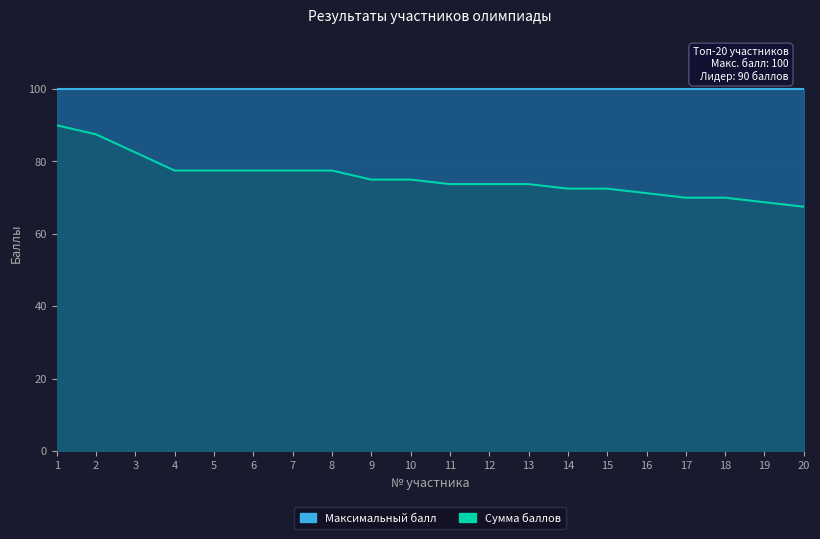

At which category does the chart reach its minimum across all series?

20